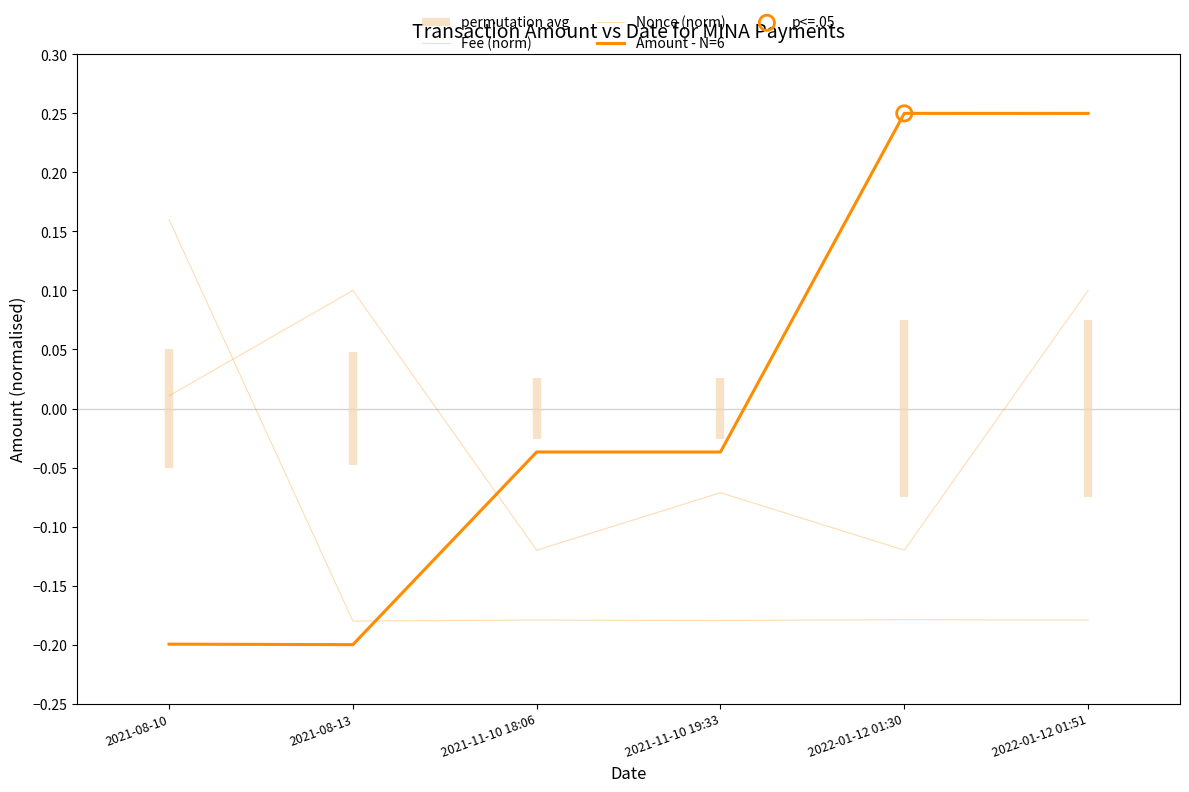

What are all the series names shown in the legend?

Fee (norm), Nonce (norm), Amount - N=6